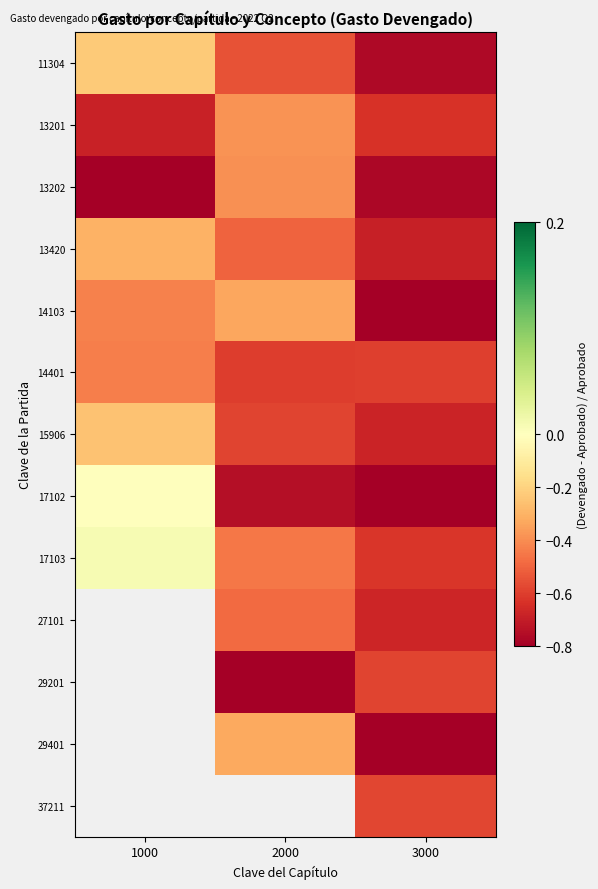

What is the sum of the 13202 values at 3000 and 2000?

-1.2